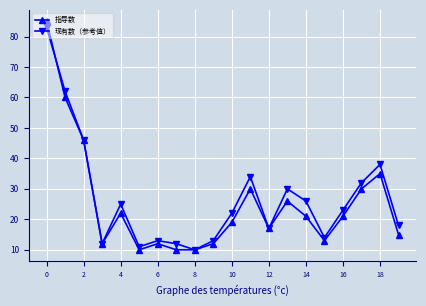

Reading right to left, extract all data points from this chart.

指导数: 15	35	30	21	13	21	26	17	30	19	12	10	10	12	10	22	12	46	60	85
现有数（参考值）: 18	38	32	23	14	26	30	17	34	22	13	10	12	13	11	25	12	46	62	83